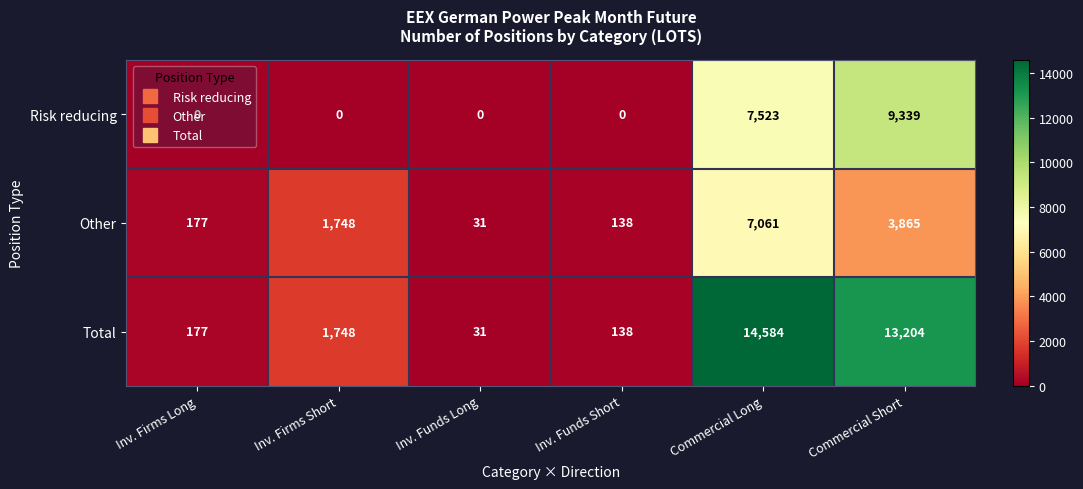

How many distinct data groups are displayed?

3